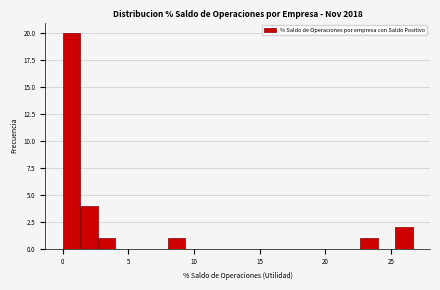

Read against the x-axis, roughly where is the centre of the tallest bar?

0.5